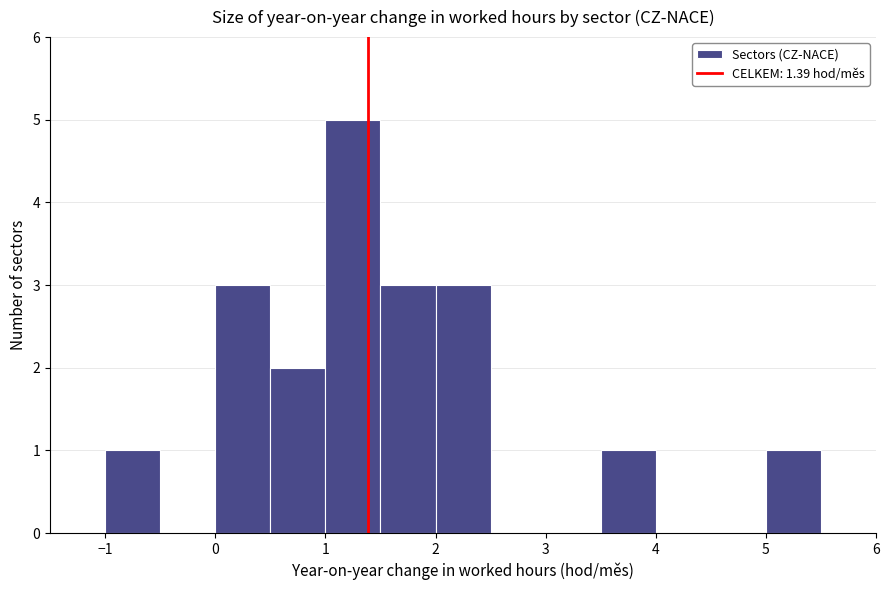

How tall is the bar that spans 1.0 to 1.5 on the x-axis? The values are not printed on the chart, so give them approximately, as read against the axis.

5